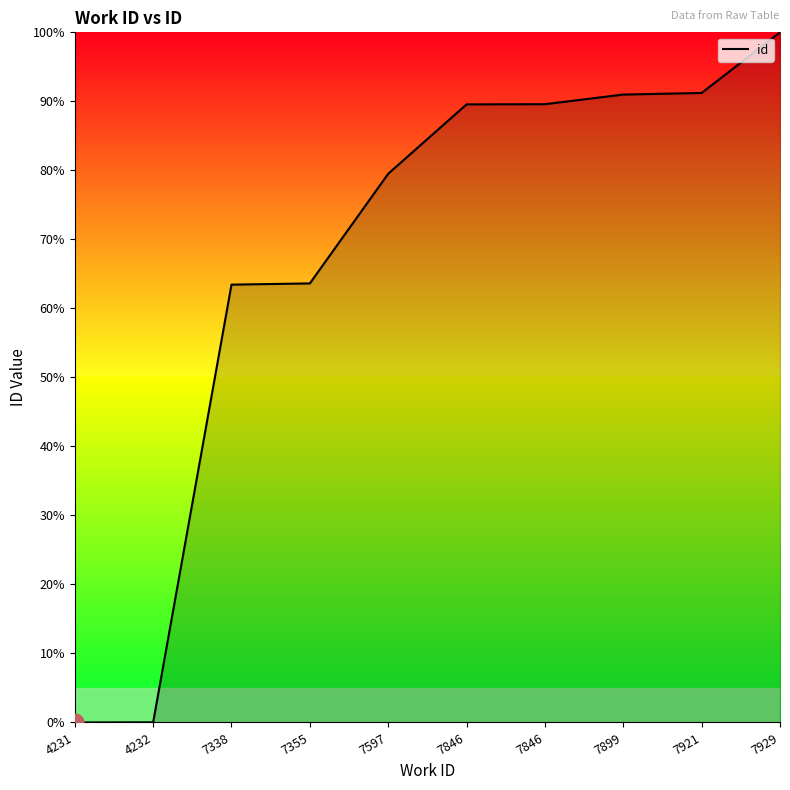

Approximately how many times larger is the value at 7929 compared to 7846?

1.1